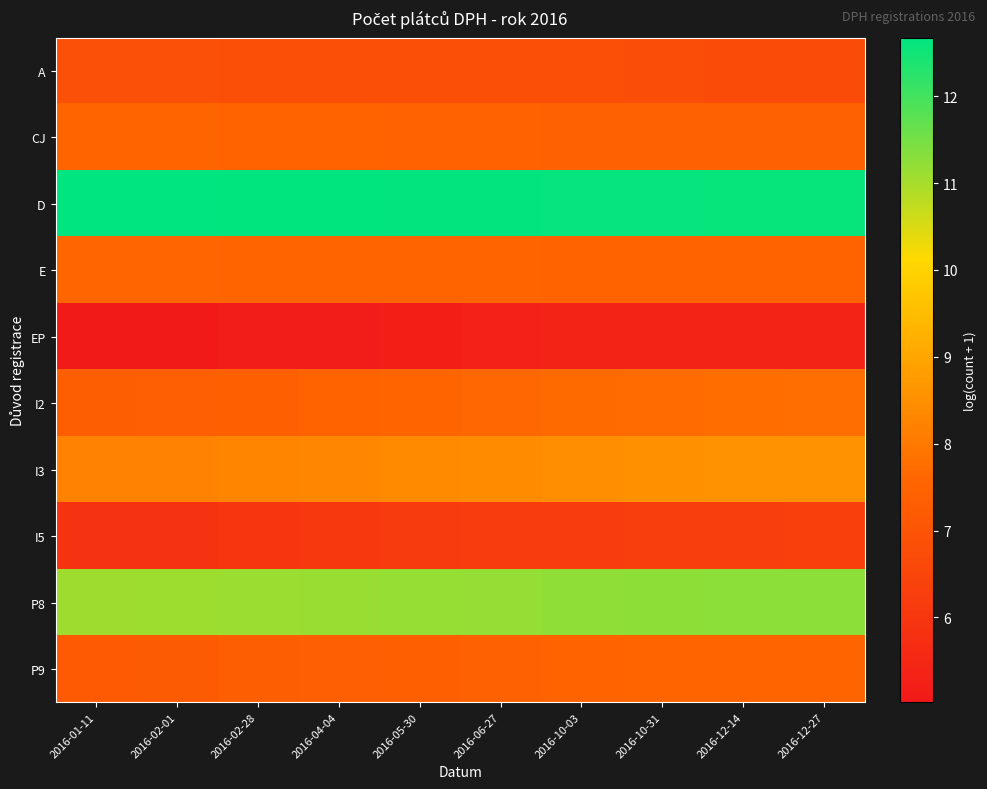

Which has a higher value, 2016-04-04 or 2016-01-11?

2016-01-11